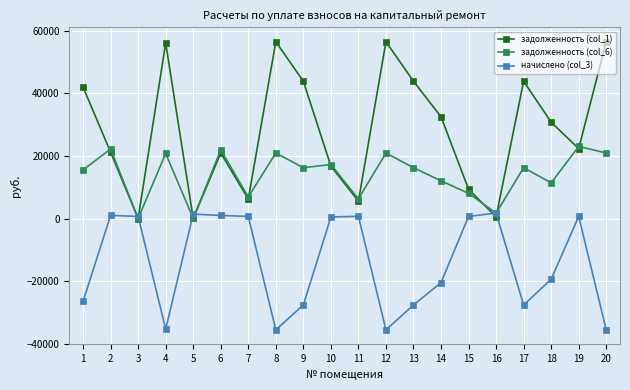

Which series has the widest spread of values?

задолженность (col_1)